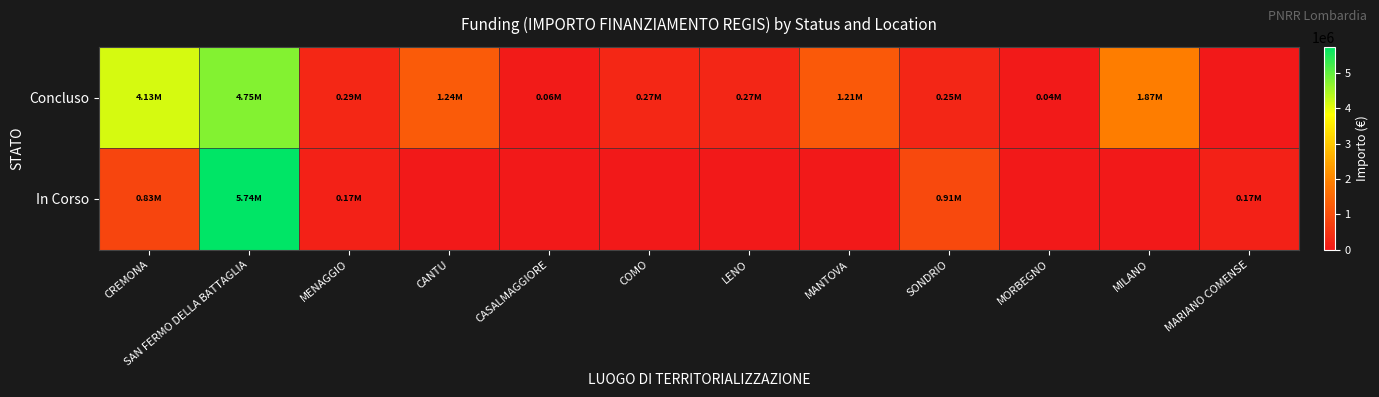

What is the total value across all series at COMO?

271682.5